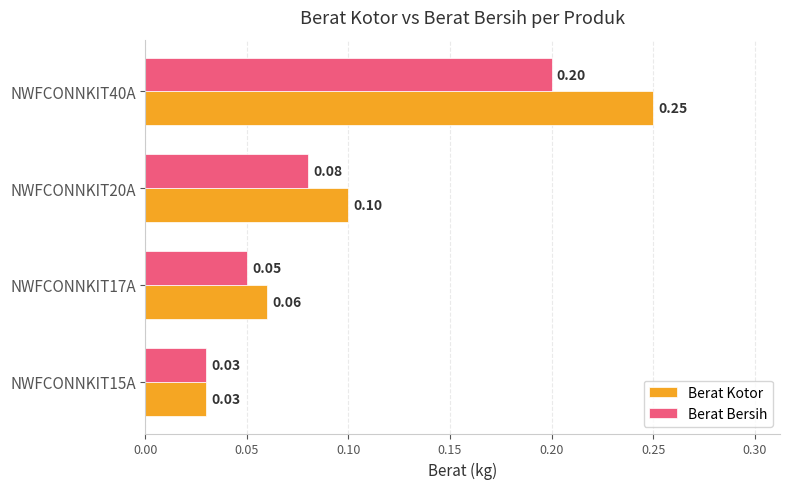

List the series in order of their overall mean, lowest first.

Berat Bersih, Berat Kotor